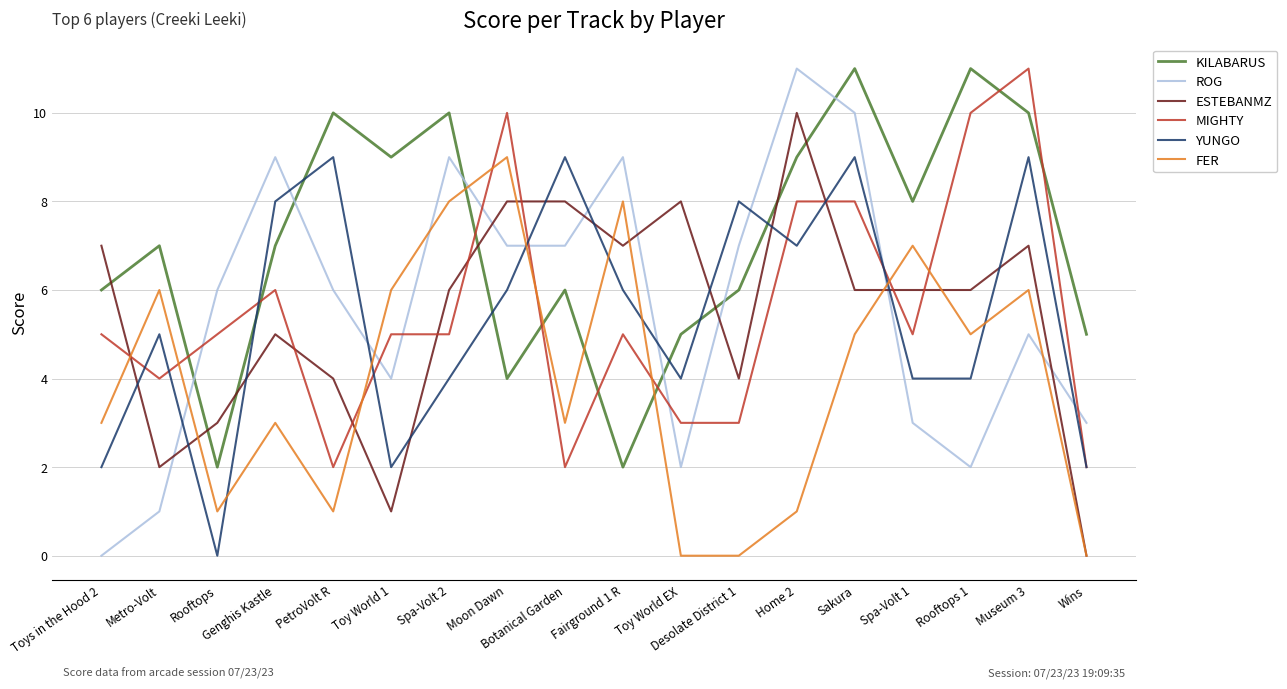

Between Spa-Volt 2 and Moon Dawn, which series saw the biggest shift?

KILABARUS